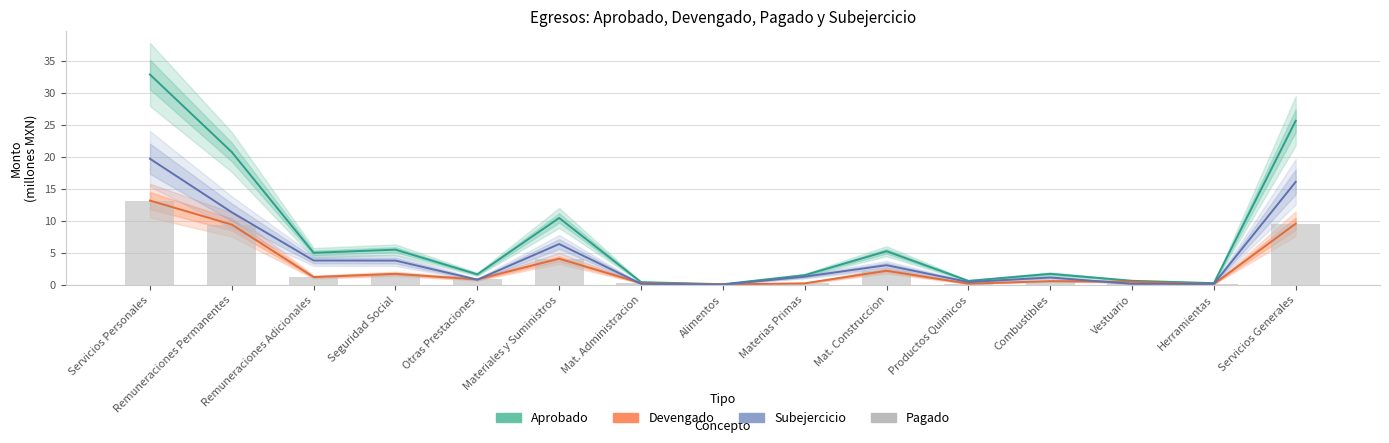

Between Servicios Personales and Remuneraciones Permanentes, which series saw the biggest shift?

Aprobado